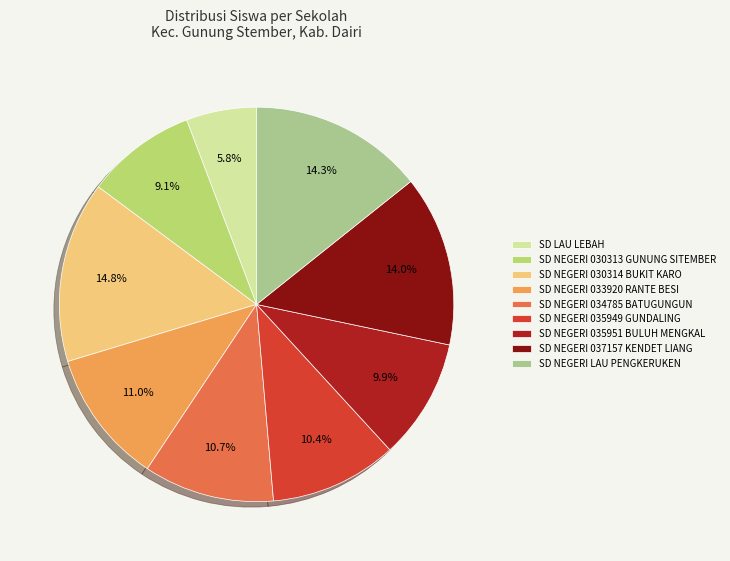

Does any single category account for the majority?

No